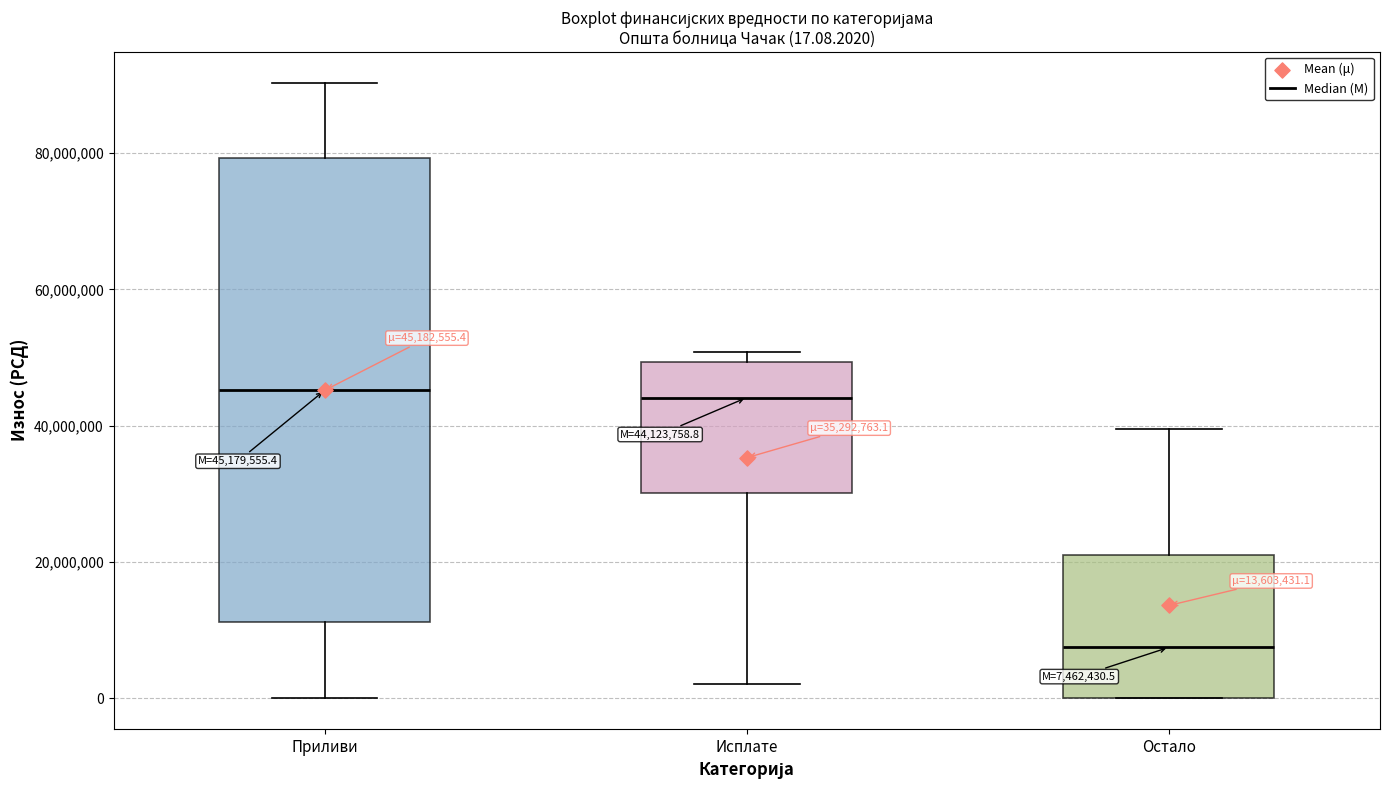

Which box is the tallest, from its lower edge to its upper edge?

Приливи